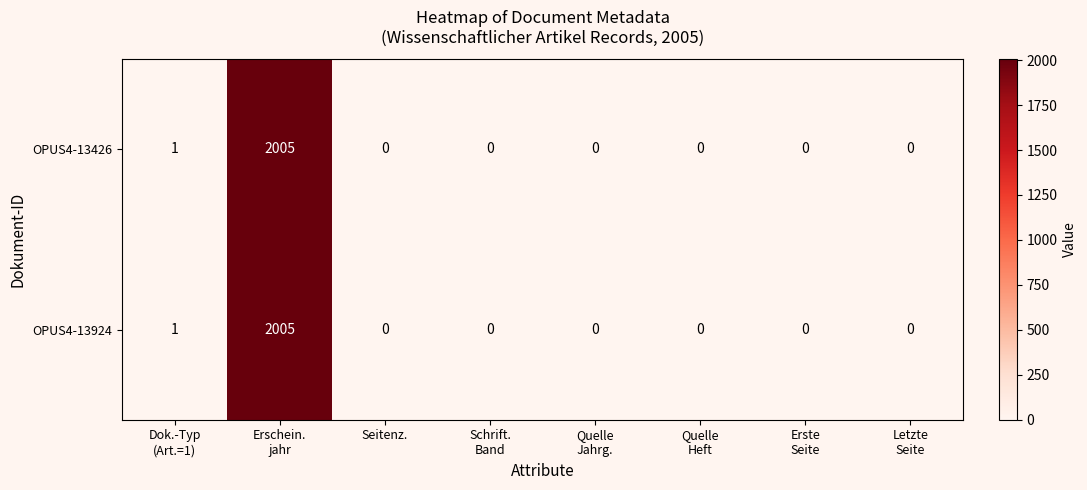

At how many categories does at least one series exceed 1992?

1